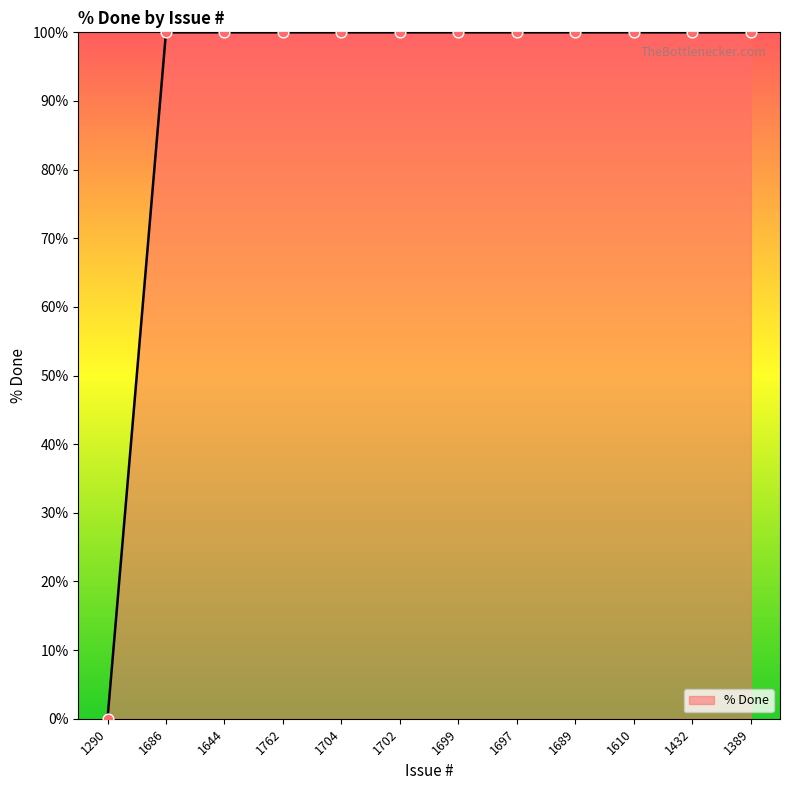

Between 1689 and 1290, which is larger?

1689